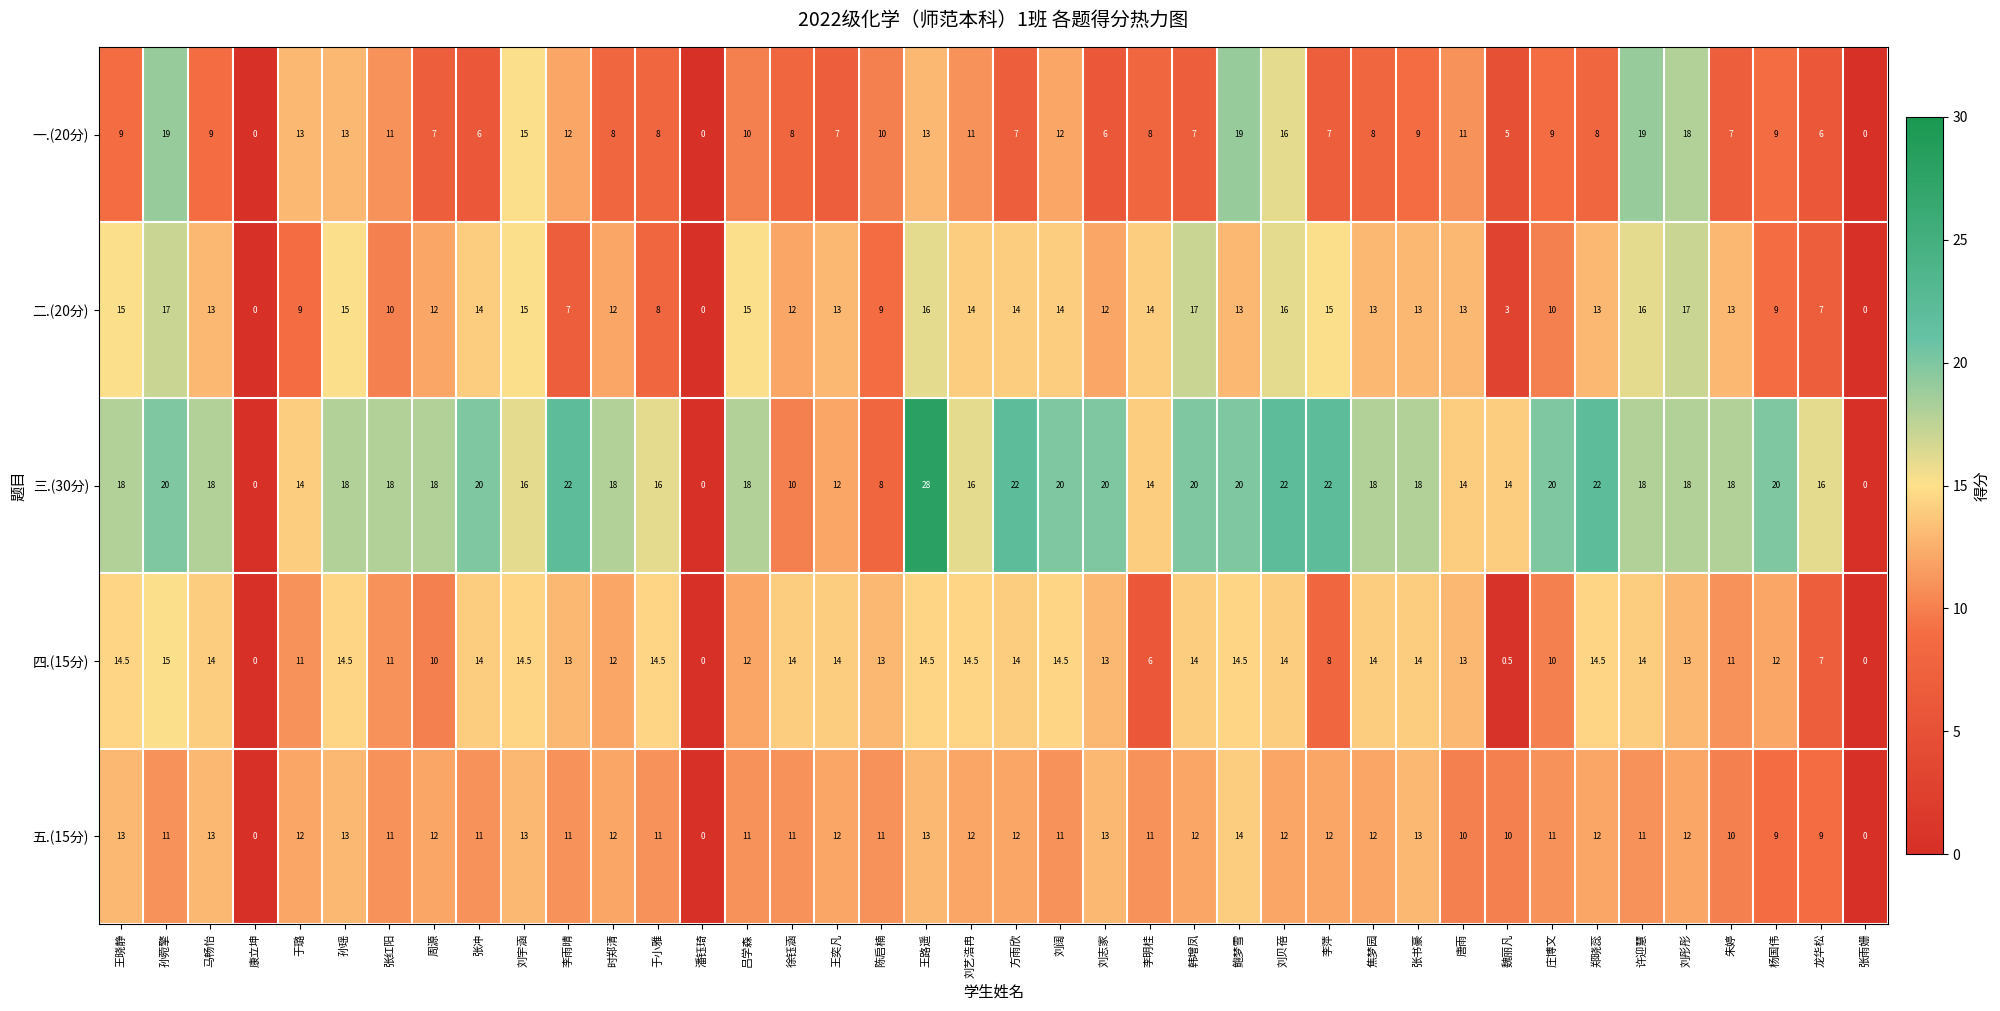

The value of 四.(15分) at 方雨欣 is 14.0. True or false?

True